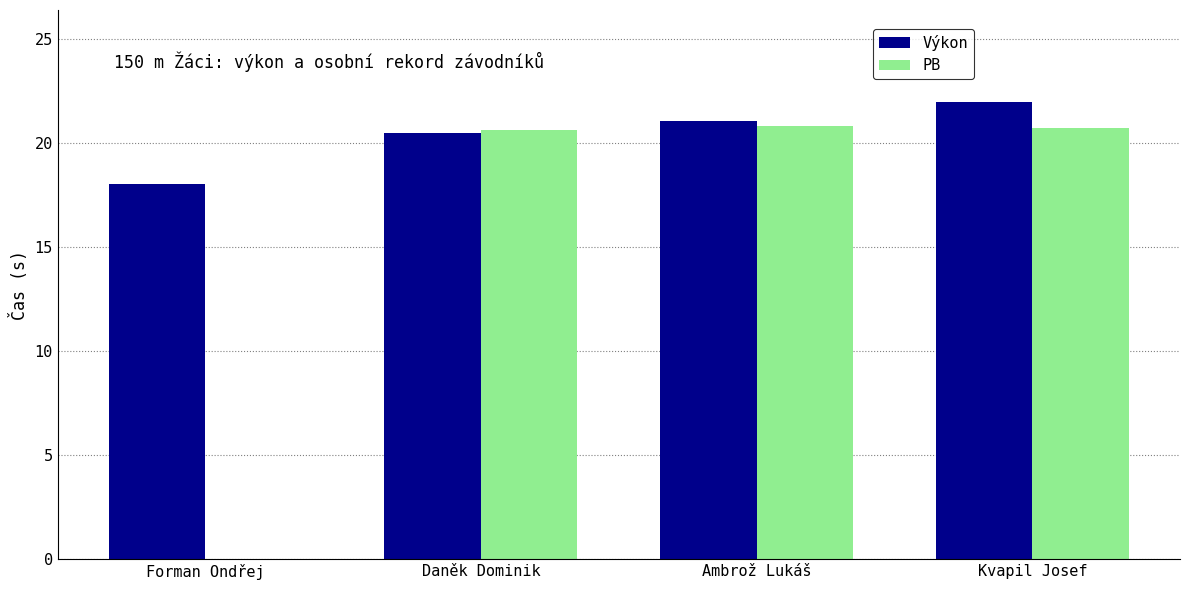

How many values in the PB series exceed 20?

3